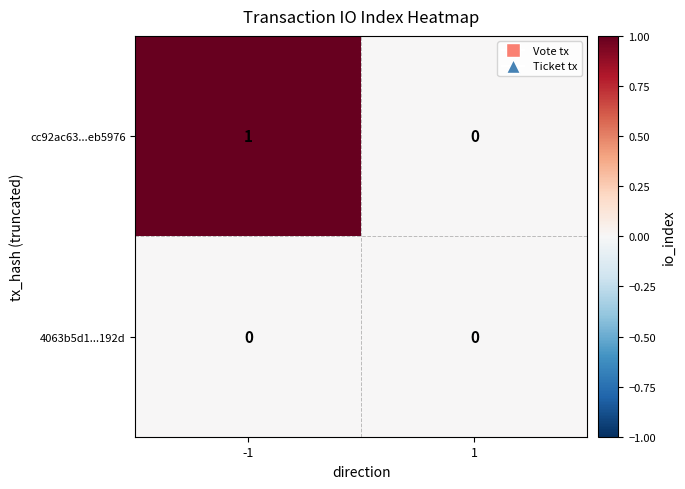

Reading right to left, list all the values displayed in this chart.

cc92ac63...eb5976: 0	1
4063b5d1...192d: 0	0